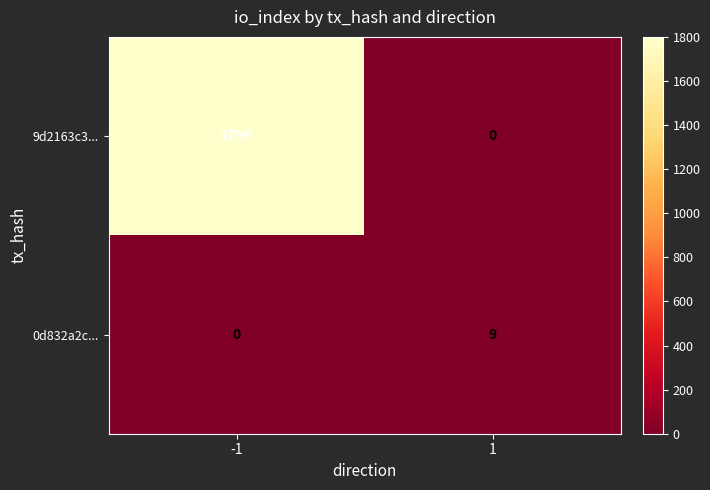

Which series has the largest total across all categories?

9d2163c3...